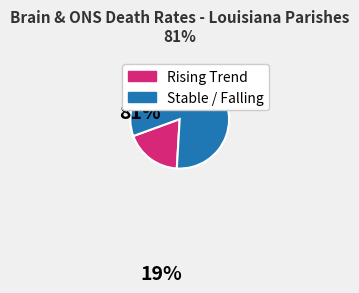

Is there a majority slice in this chart?

Yes